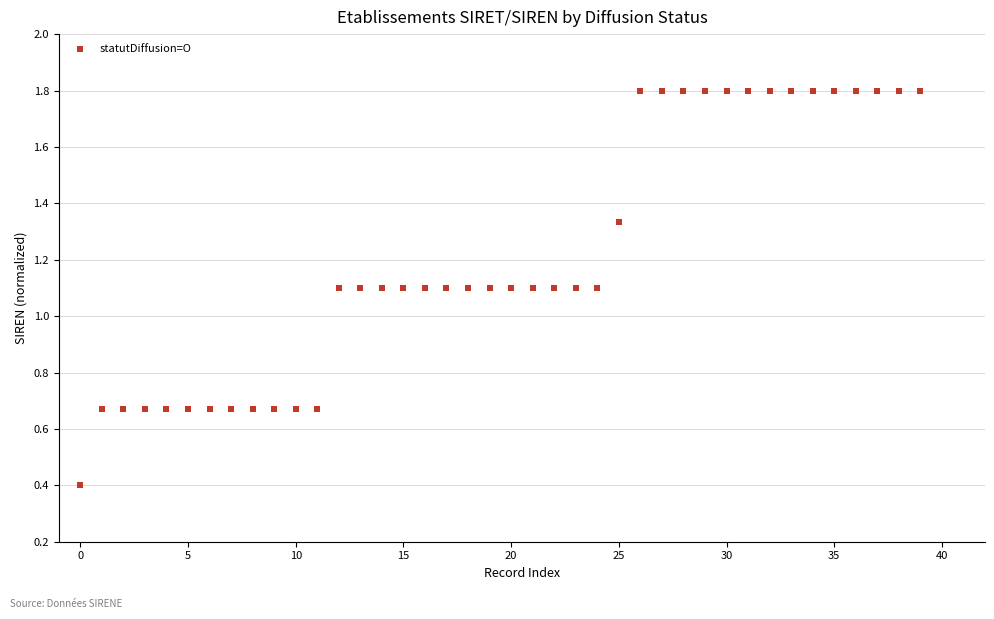

What is the range of Y values (max minus min)?

1.4